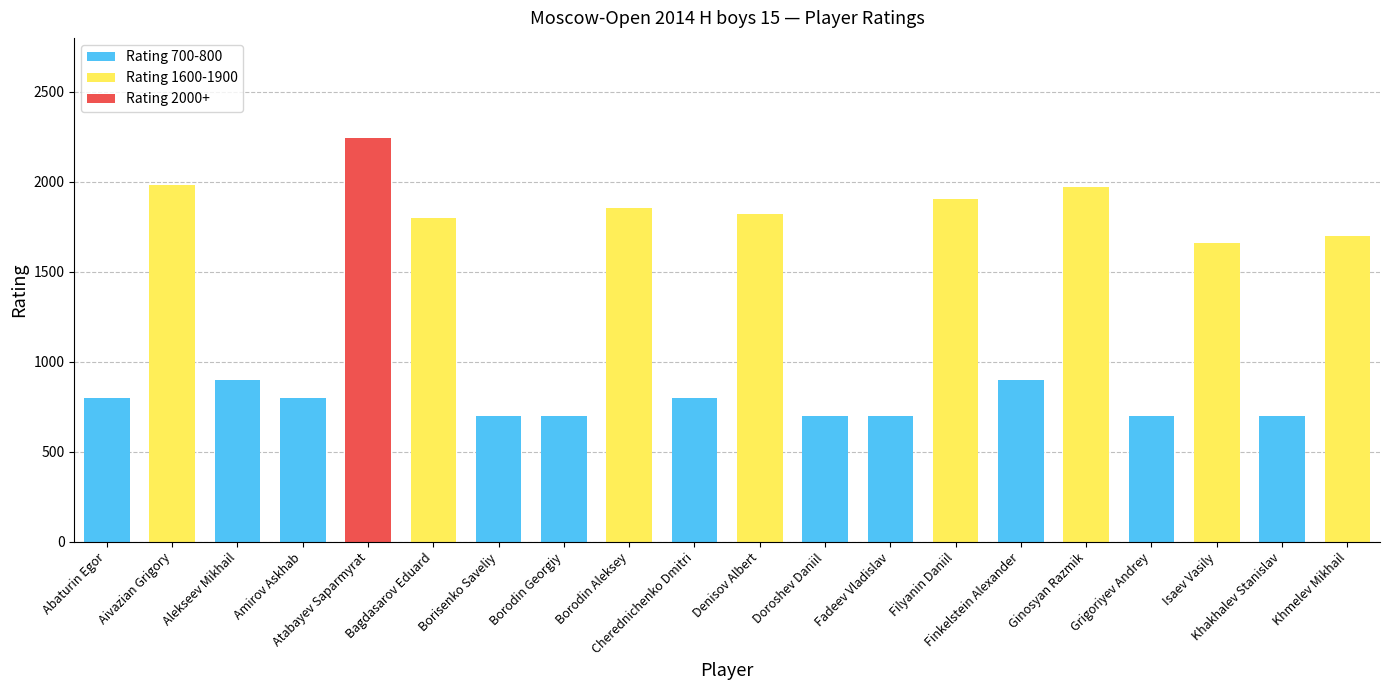

At how many categories does at least one series exceed 328?

20